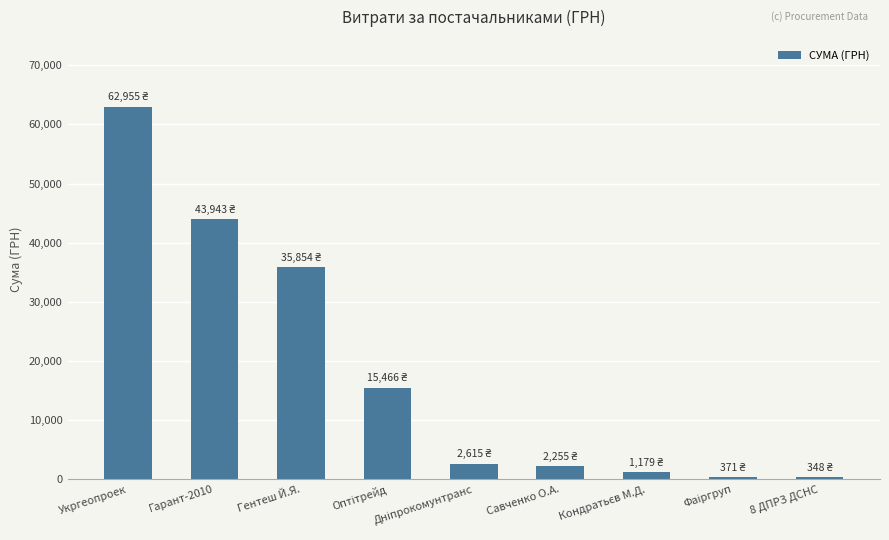

At which category does the chart reach its peak across all series?

Укргеопроек